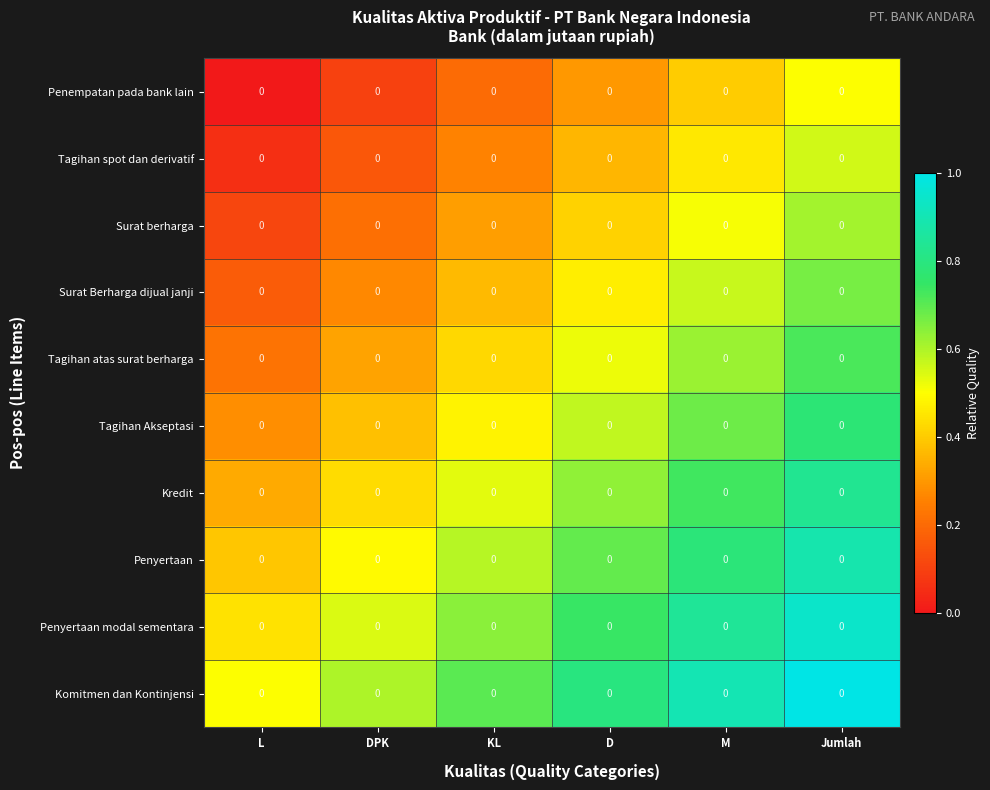

What is the difference between the highest and lowest values at Jumlah?

0.5